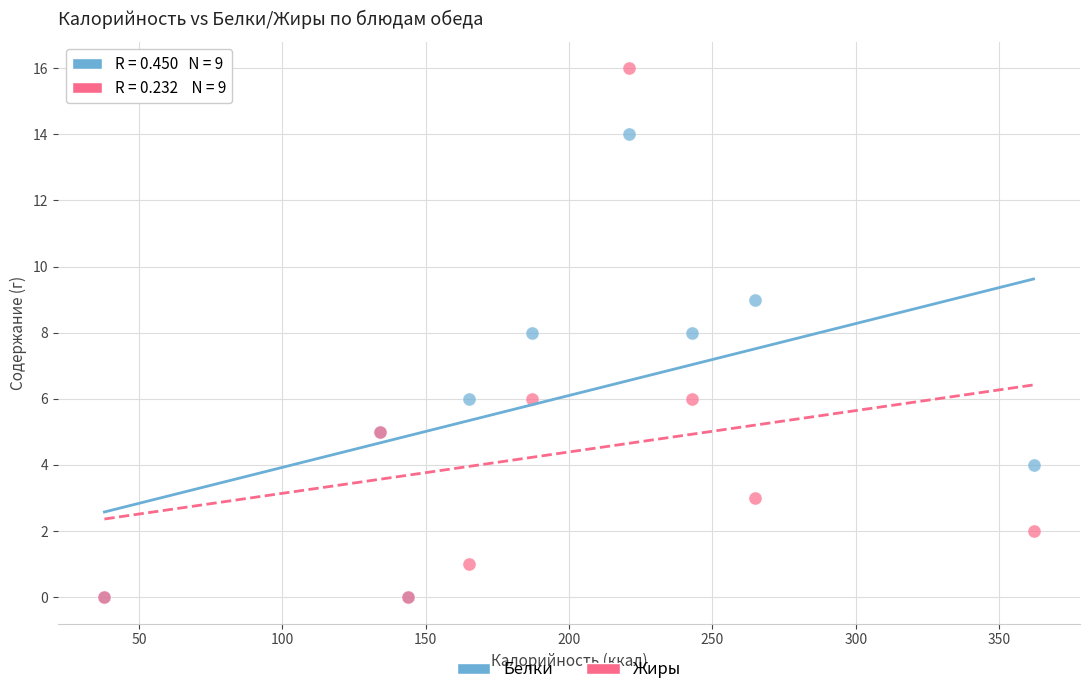

What are all the series names shown in the legend?

Белки, Жиры